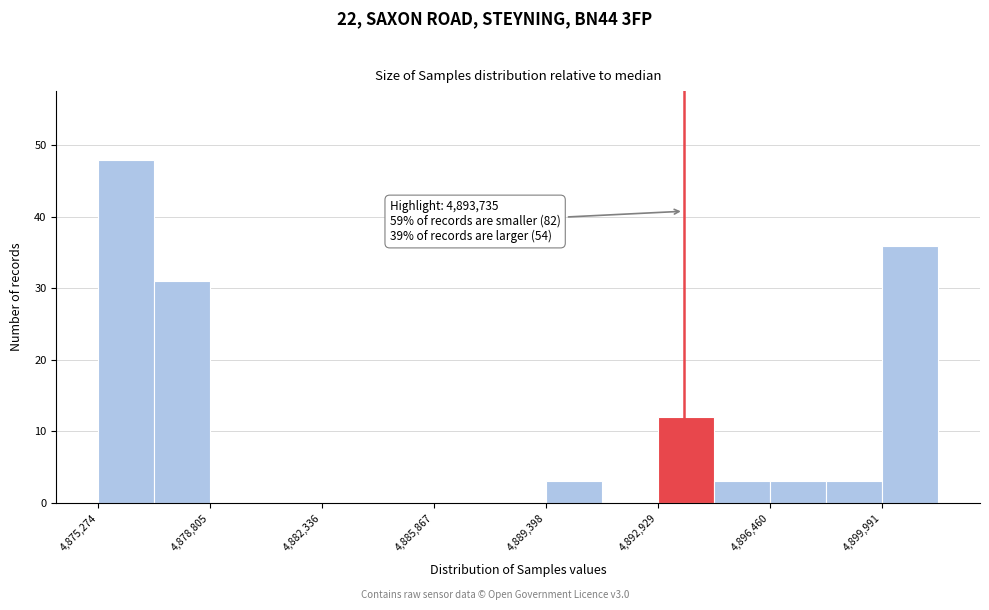

Read against the x-axis, roughly where is the centre of the tallest bar?

4876000